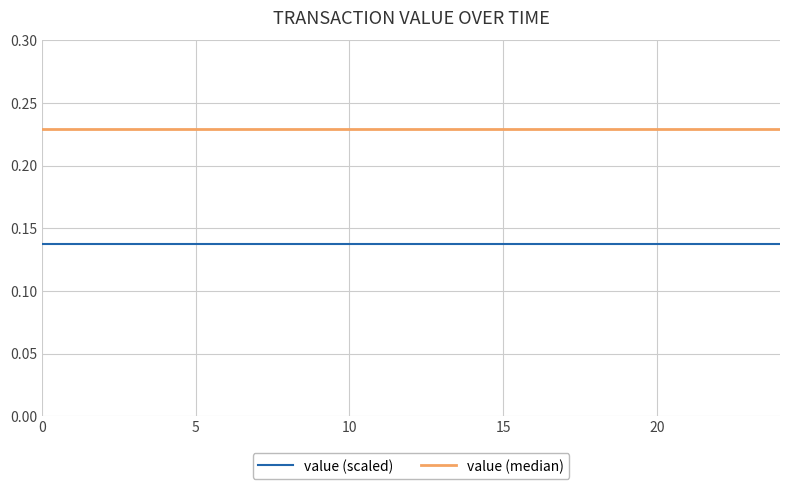

List the series in order of their peak value, lowest first.

value (scaled), value (median)